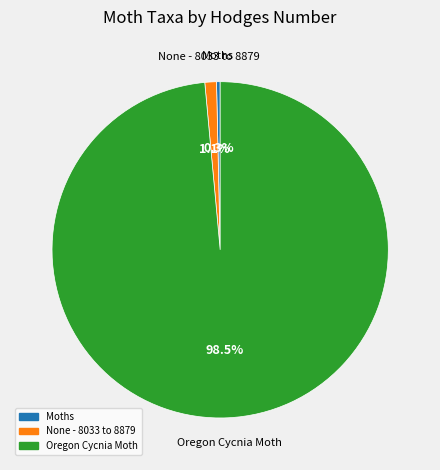

Is there a majority slice in this chart?

Yes